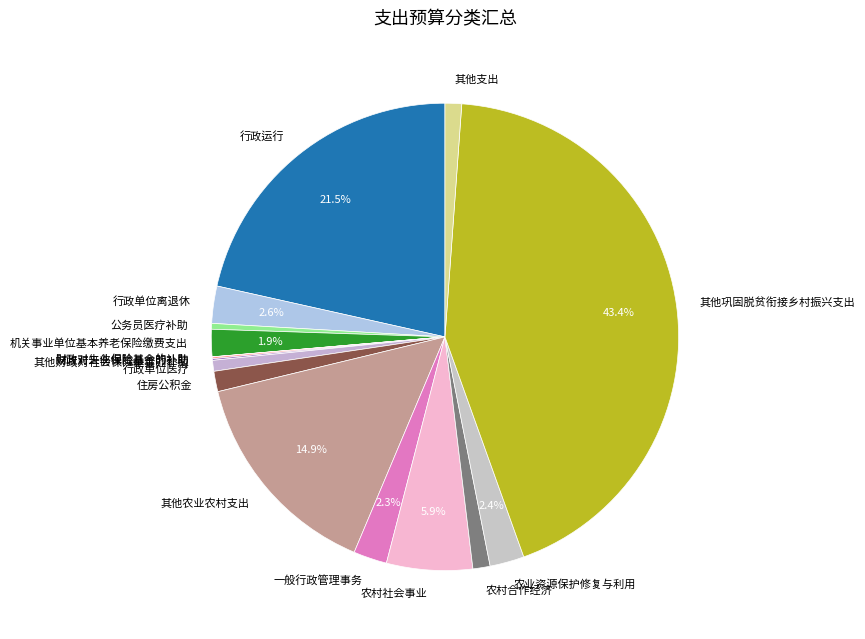

Which category has the biggest portion of the pie?

其他巩固脱贫衔接乡村振兴支出